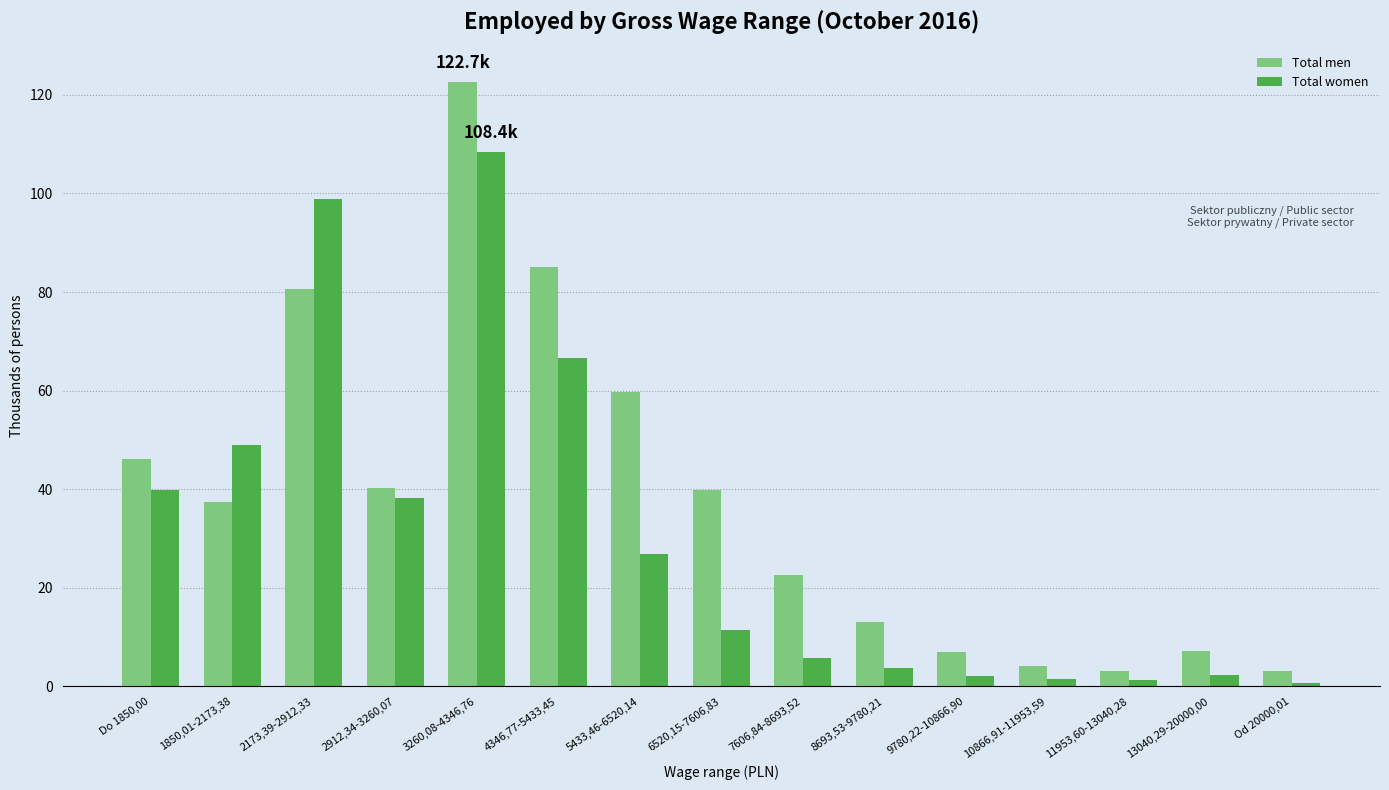

Is the value of Total men at 13040,29-20000,00 greater than the value of Total women at Do 1850,00?

No